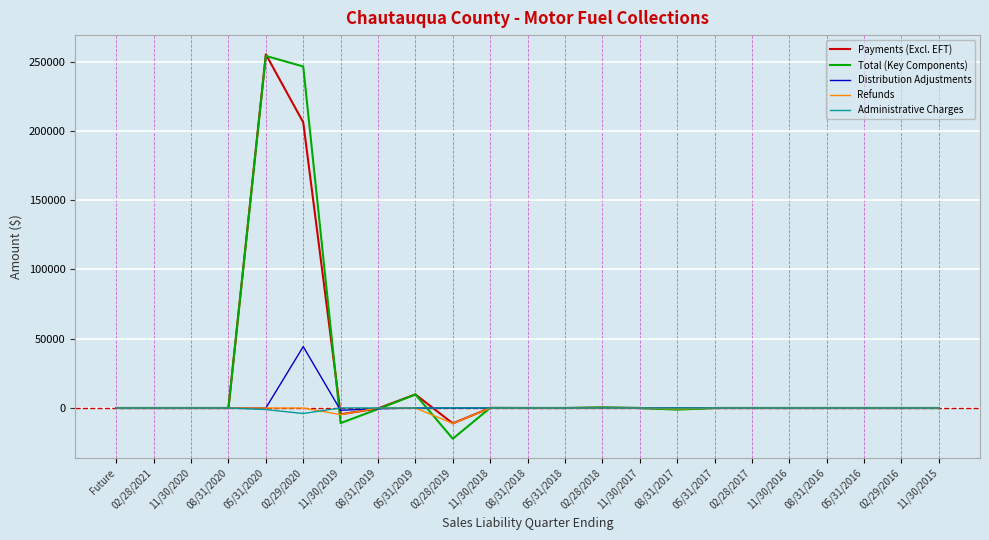

What is the maximum value shown in the chart?

255318.4